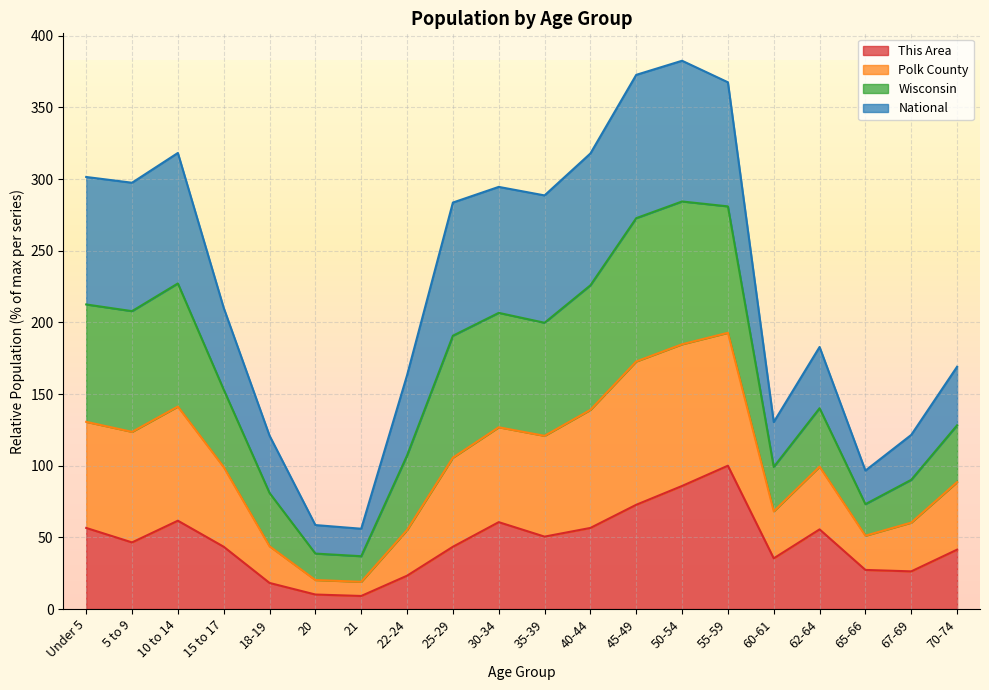

What are all the series names shown in the legend?

This Area, Polk County, Wisconsin, National